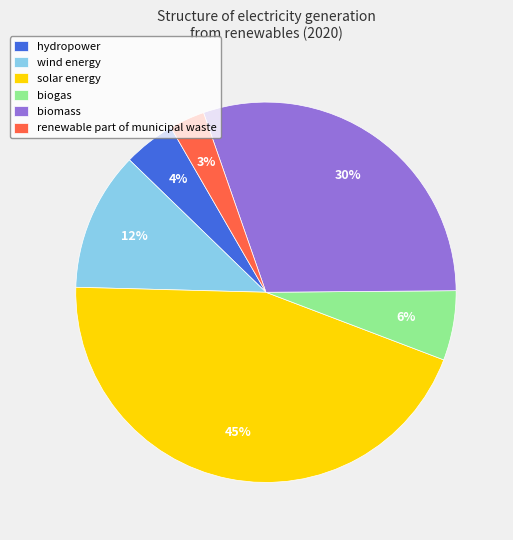

The biogas slice represents 6% of the pie. True or false?

True